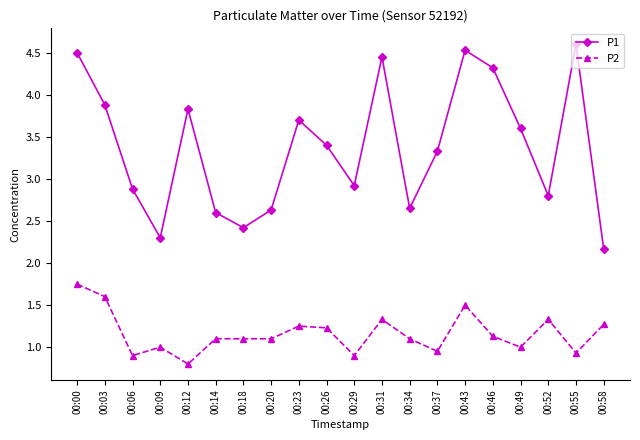

The value of P2 at 00:43 is 1.5. True or false?

True